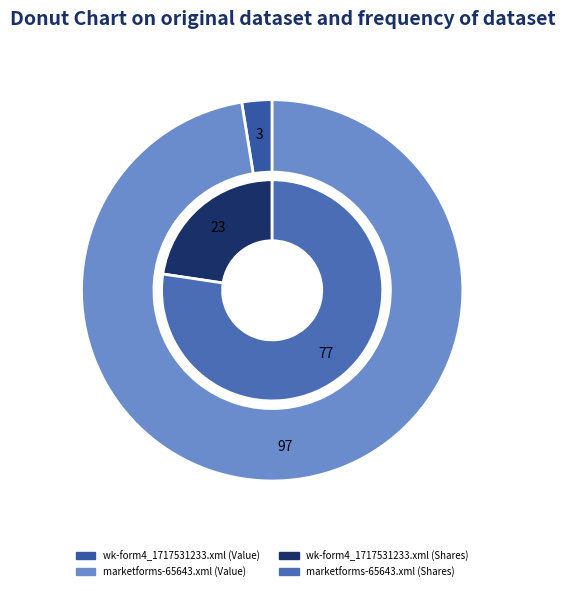

Does wk-form4_1717531233.xml account for over 50% of the chart?

No